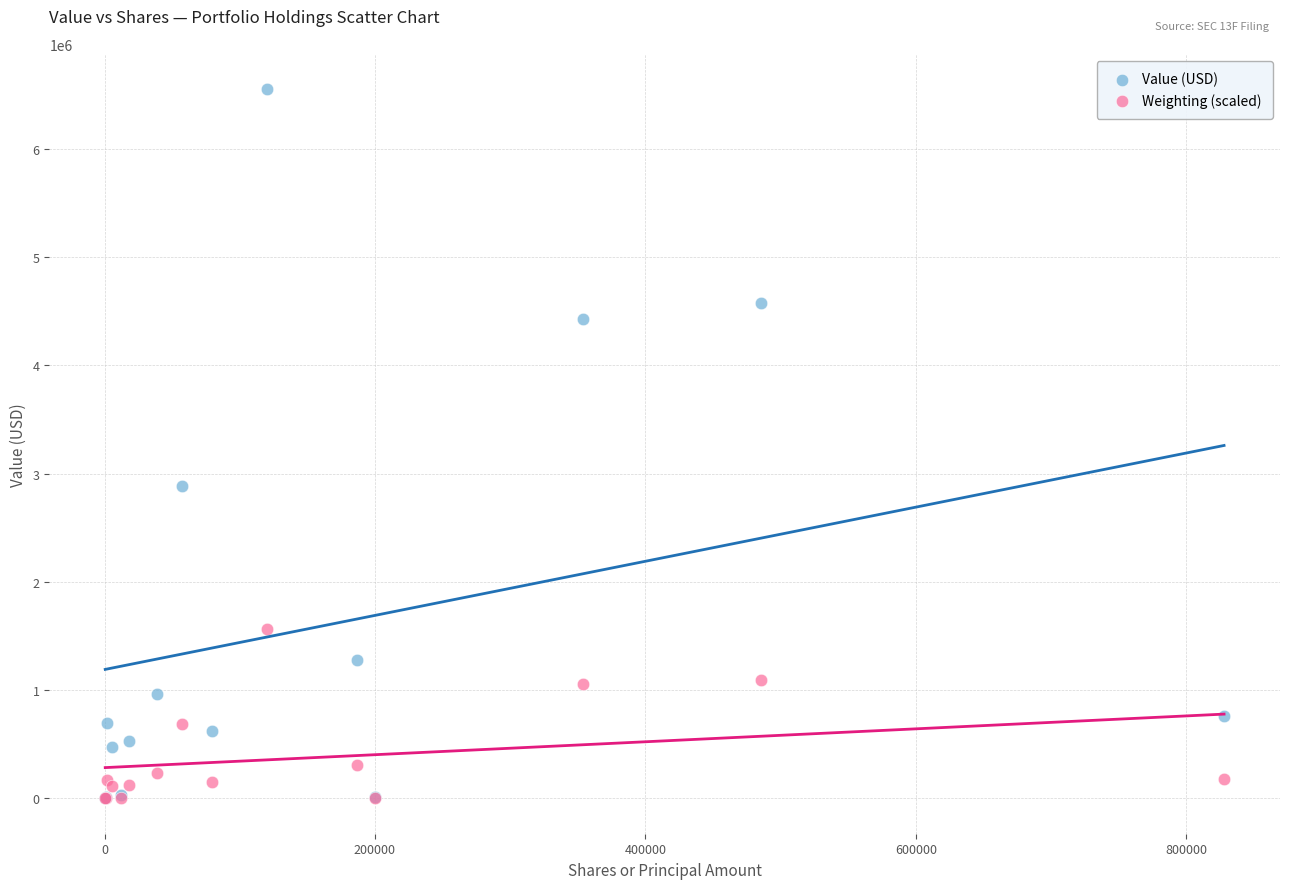

Across all series, what Y value is closest to 3274700?

2886000.0